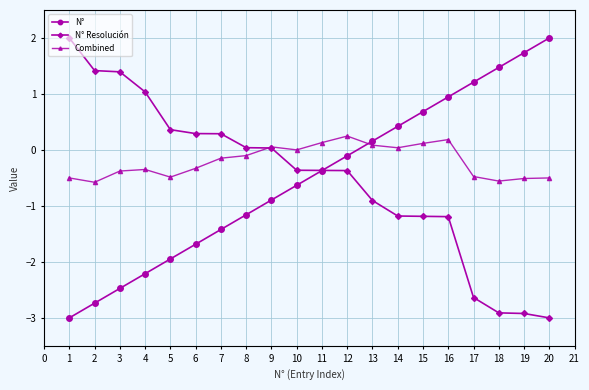

What is the value of the N° Resolución point at the 11th from the left?

-0.4